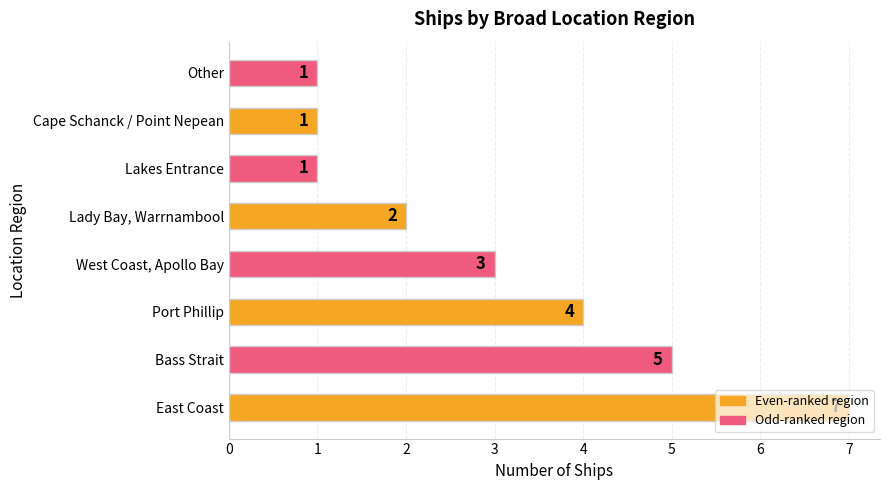

What is the average value?

3